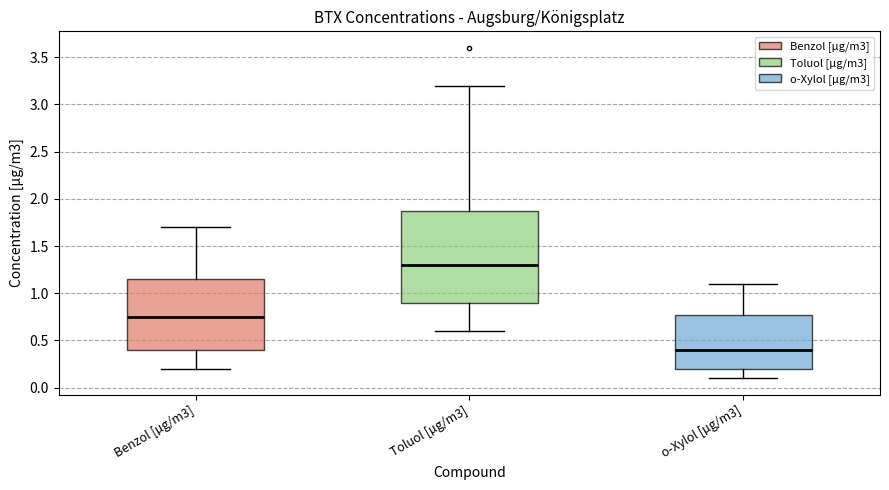

Which box's median line is the highest?

Toluol [µg/m3]